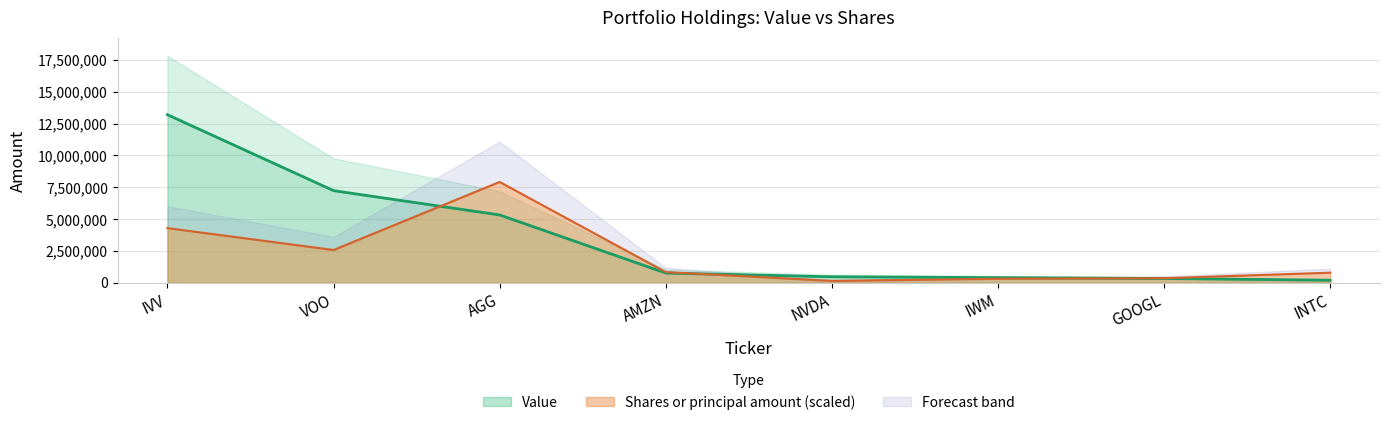

True or false: Shares or principal amount and Value cross at least once.

True